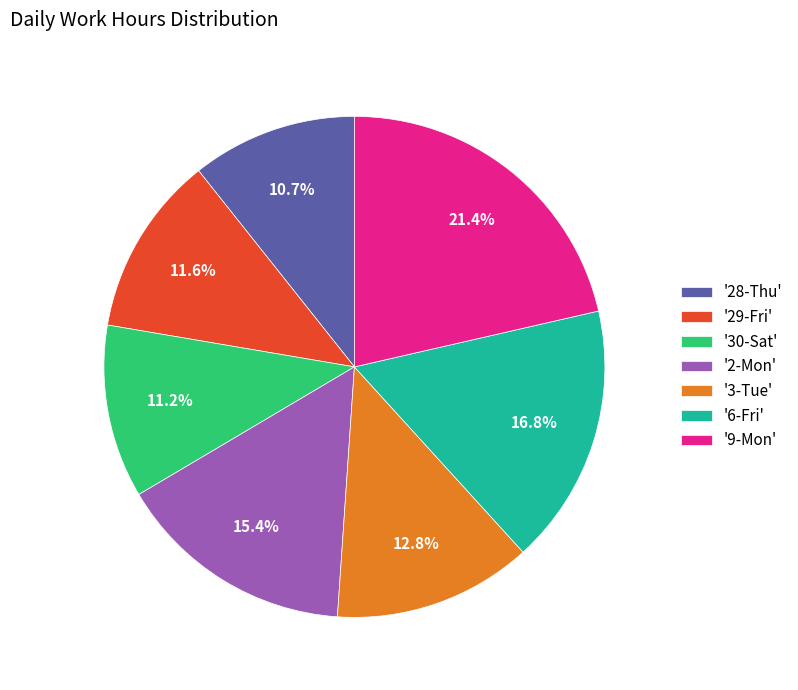

Does '3-Tue' account for over 50% of the chart?

No